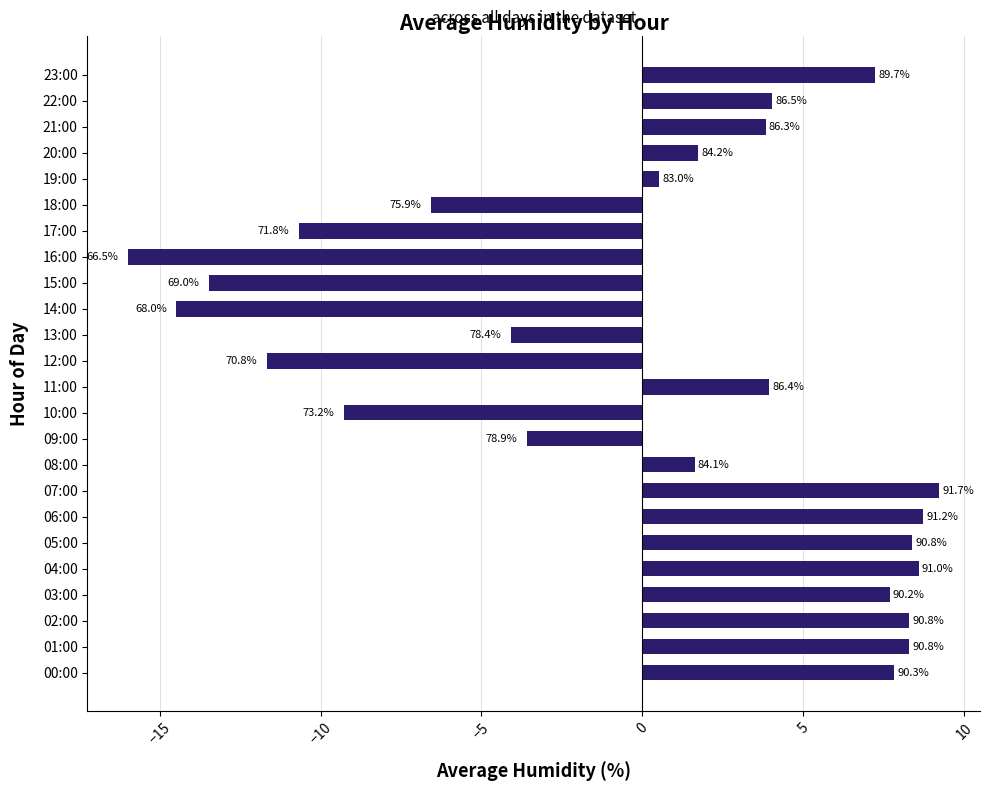

Does the chart contain any negative values?

Yes